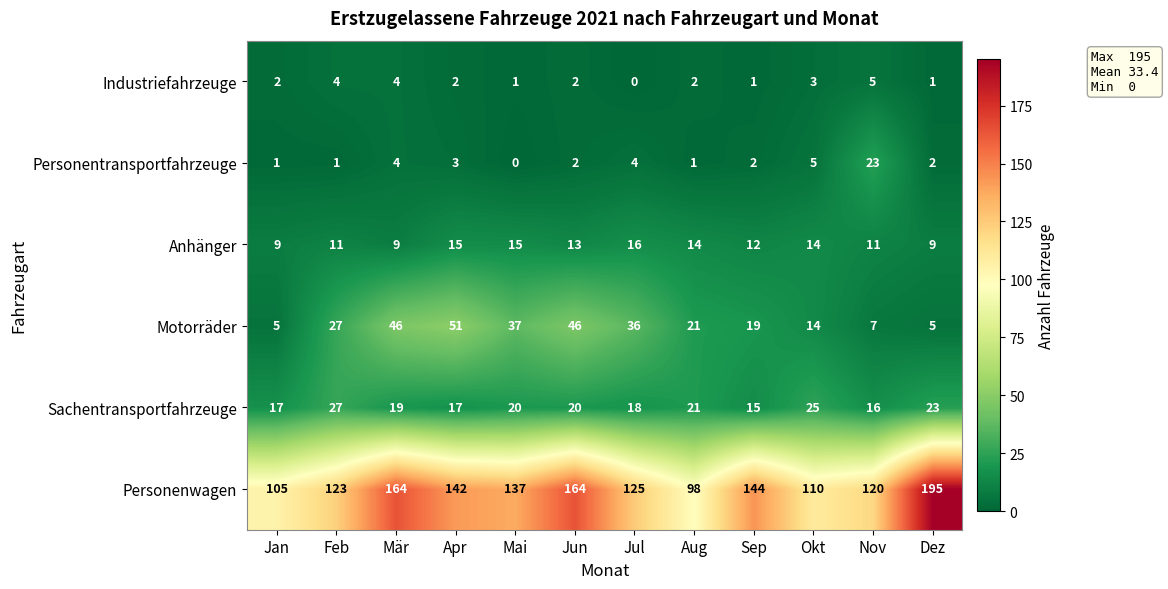

List the series in order of their peak value, highest first.

Personenwagen, Motorräder, Sachentransportfahrzeuge, Personentransportfahrzeuge, Anhänger, Industriefahrzeuge